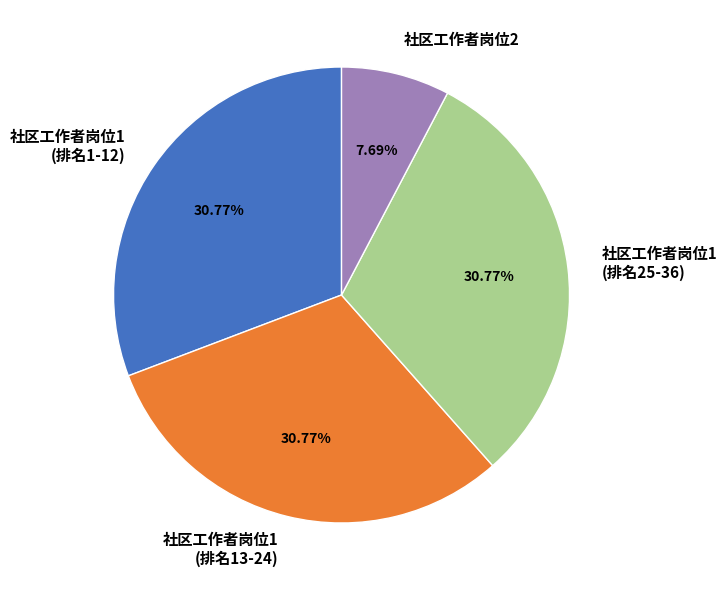

What percentage is the 社区工作者岗位2 slice, to the nearest percent?

8%